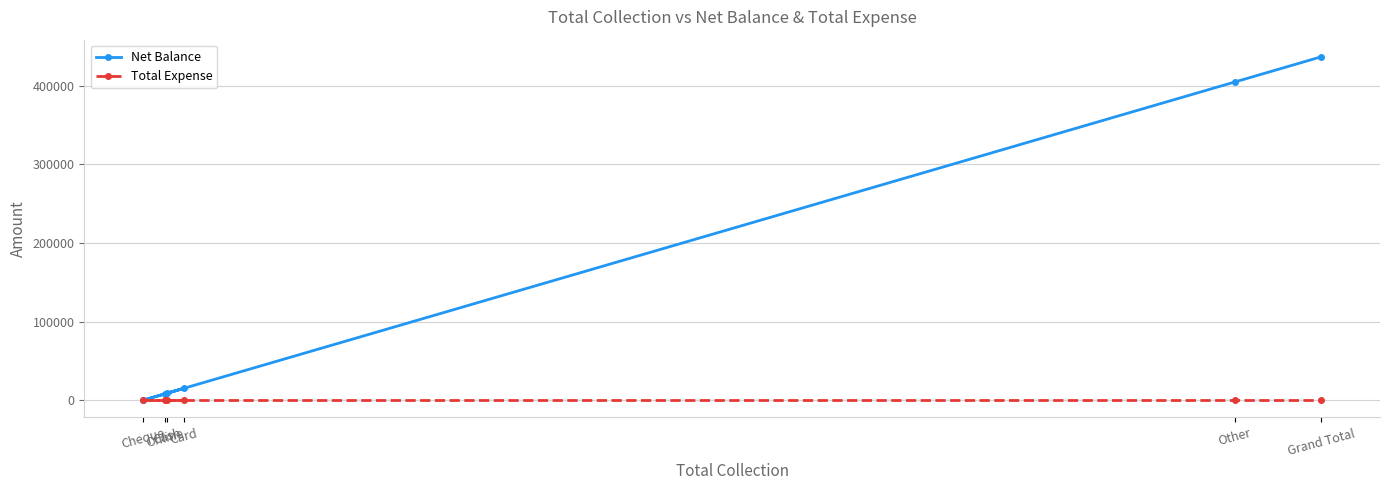

What is the label of the 6th point from the right?

Cheque